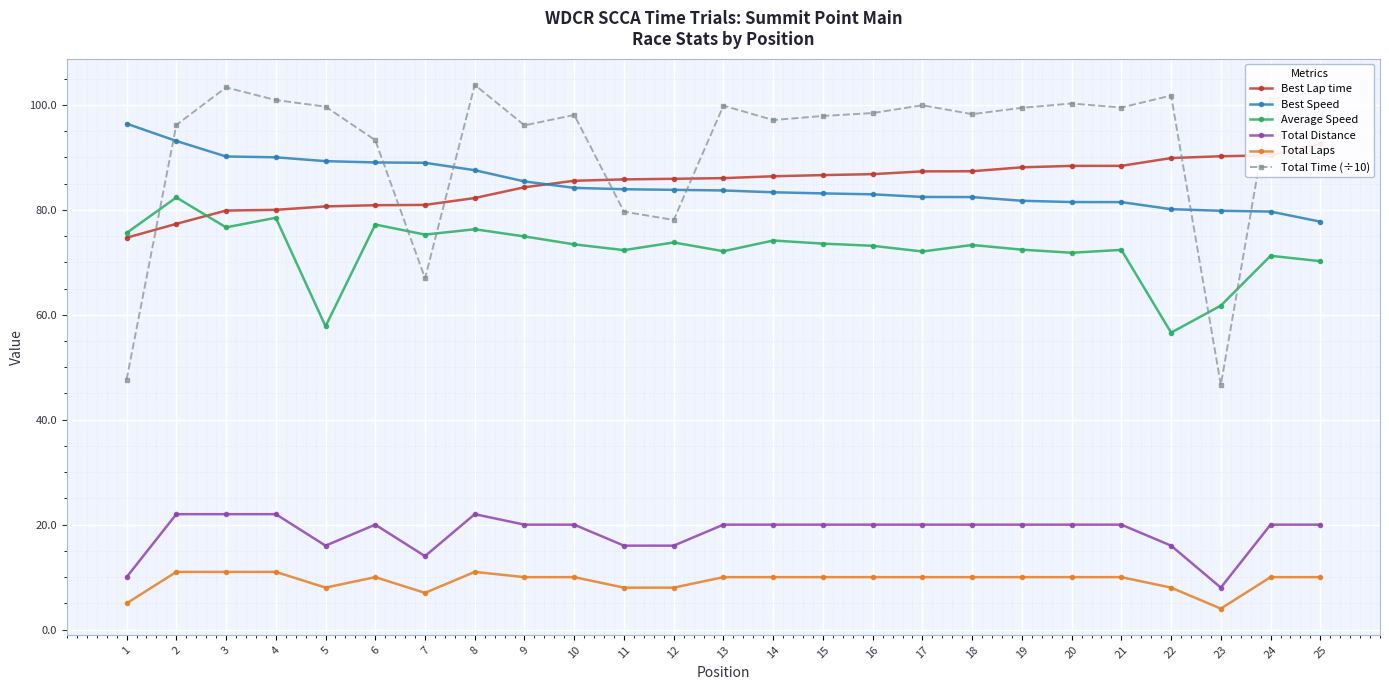

How many Total Distance values are between 16 and 20?

18